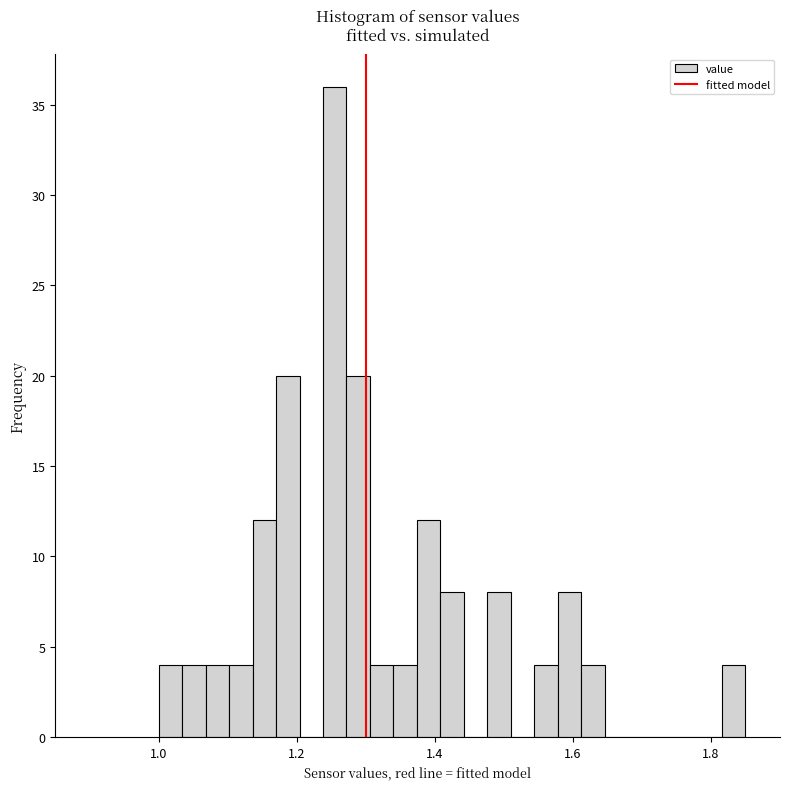

Read against the x-axis, roughly where is the centre of the tallest bar?

1.26